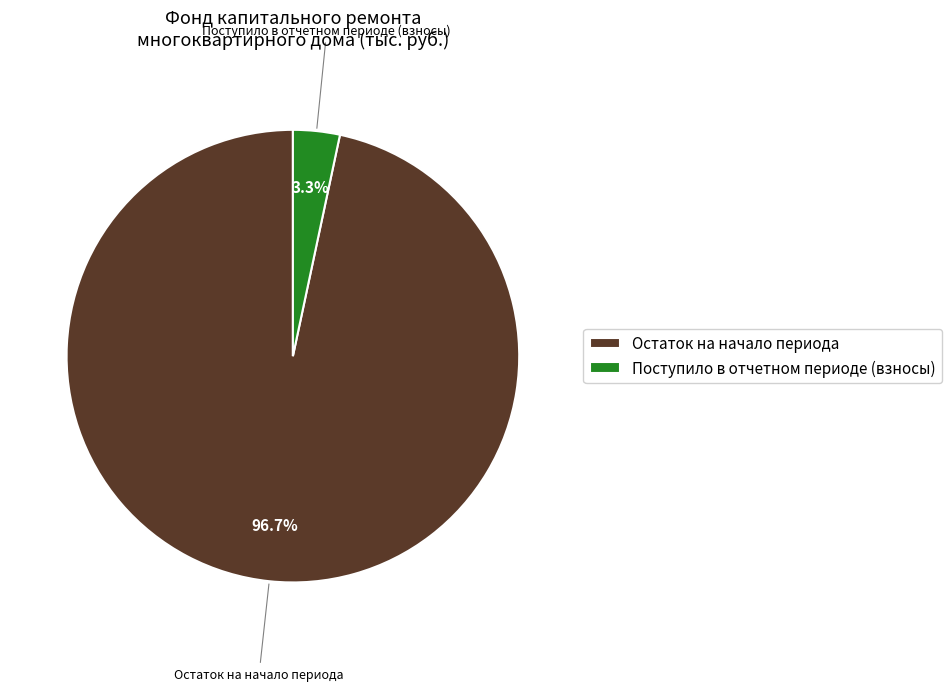

What portion of the pie excludes Остаток на начало периода?

3.3%